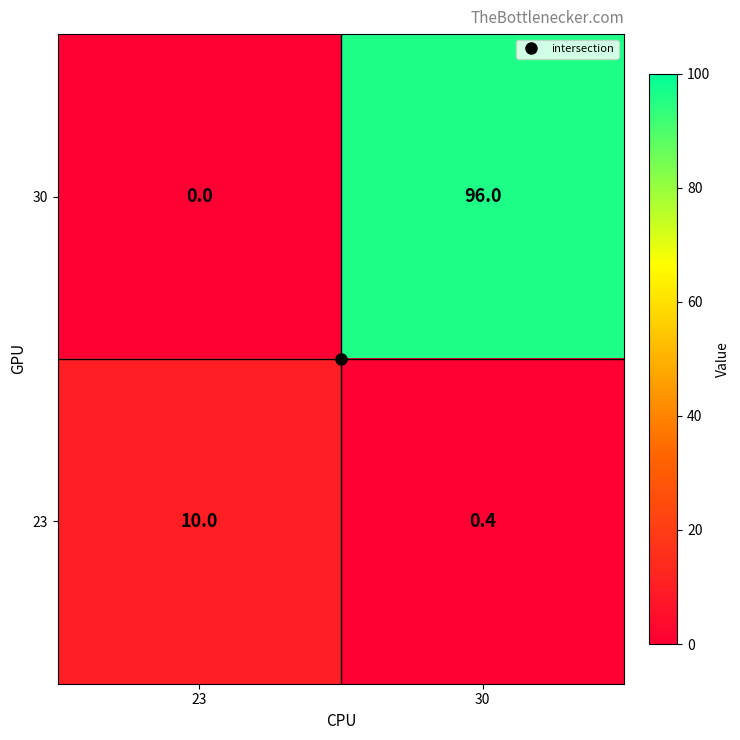

Is it true that 30 equals 96.0 at 30?

True